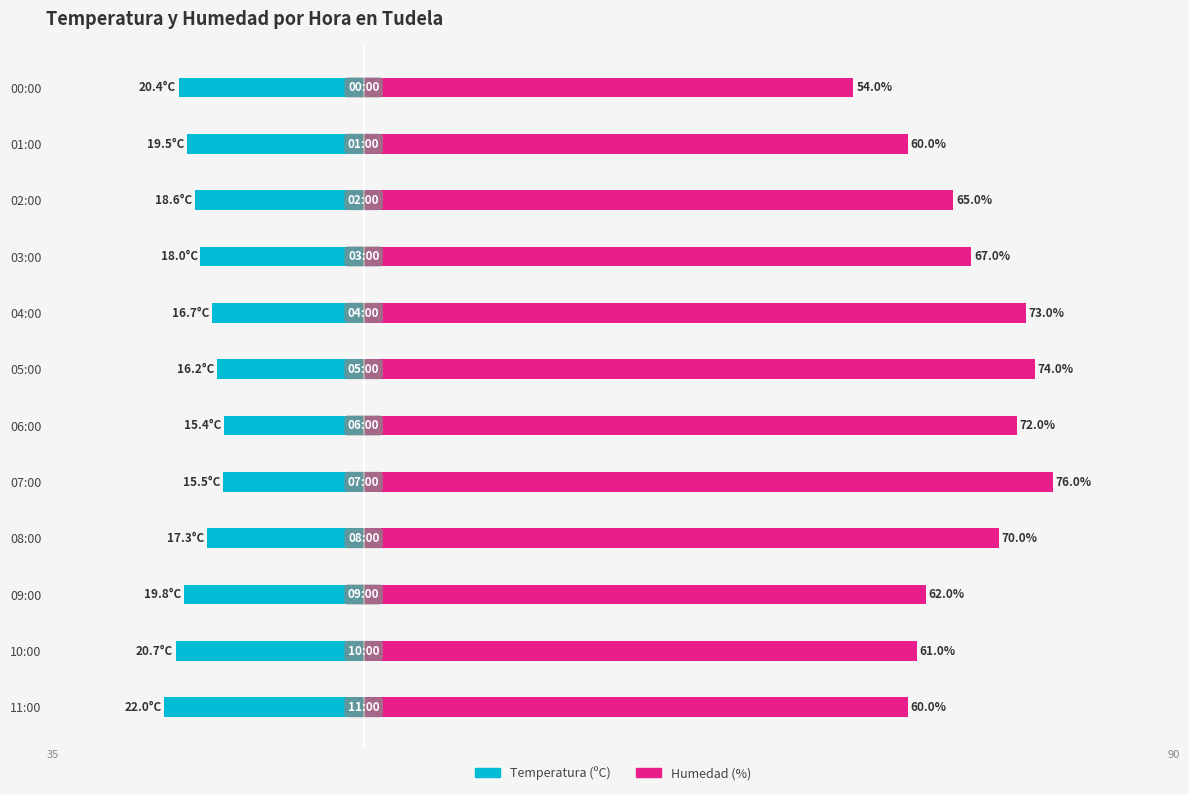

List the series in order of their peak value, highest first.

Humedad (%), Temperatura (ºC)